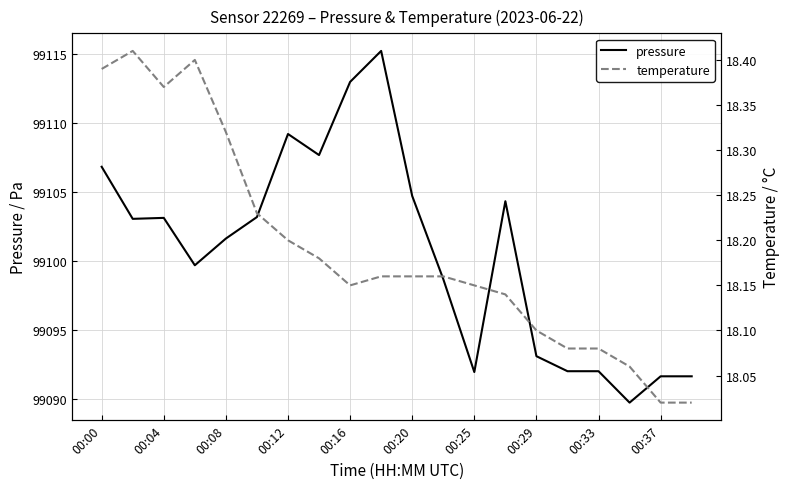

True or false: temperature and pressure cross at least once.

False